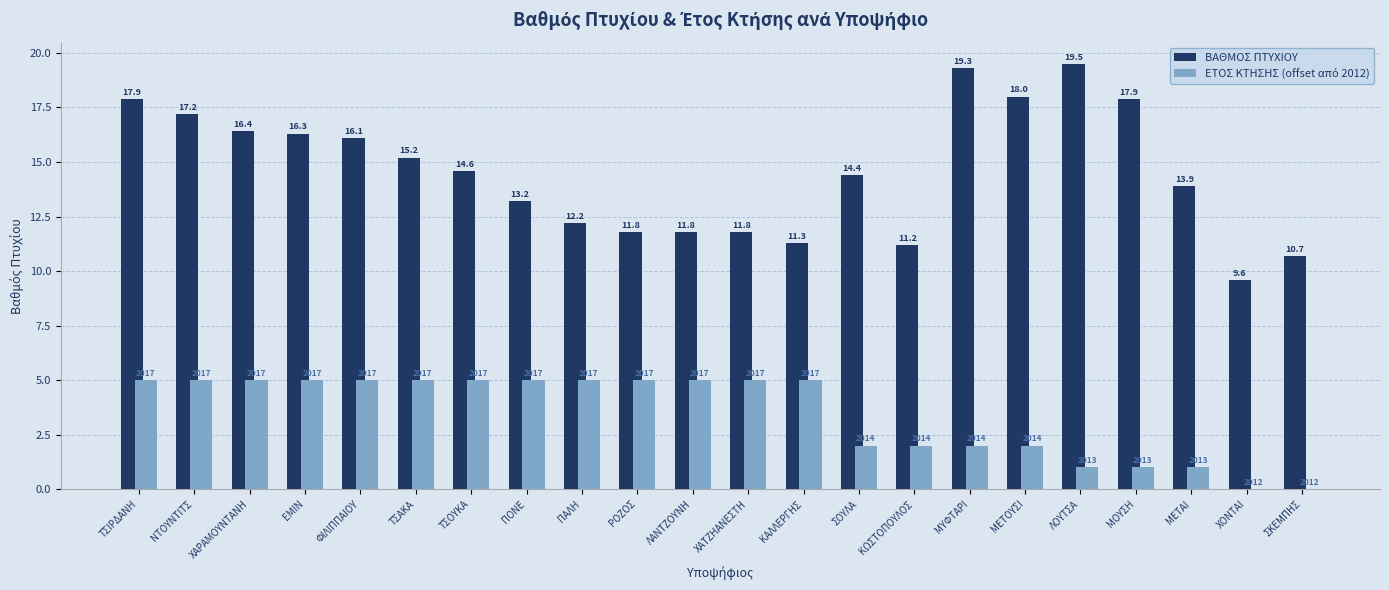

Which series has the largest total across all categories?

ΒΑΘΜΟΣ ΠΤΥΧΙΟΥ